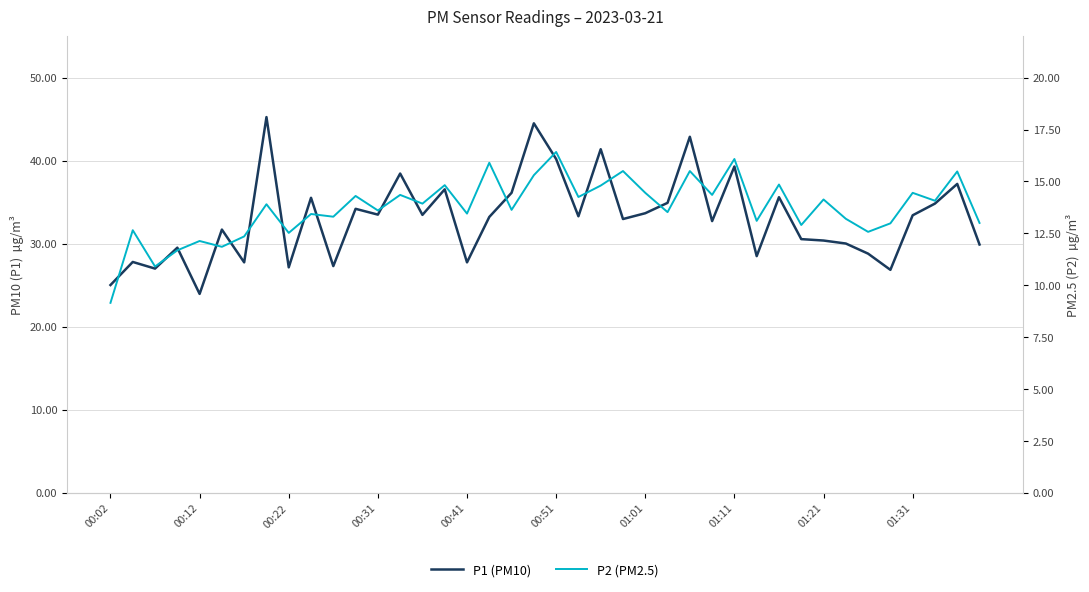

What is the approximate value of P1 (PM10) at 01:11?

39.3